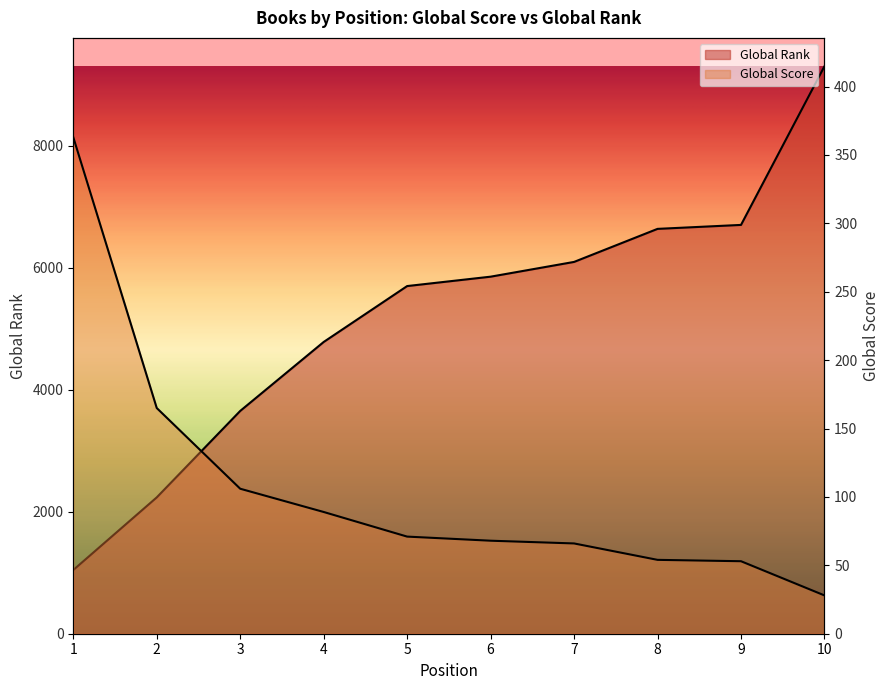

Reading right to left, extract all data points from this chart.

Global Score: 28	53	54	66	68	71	89	106	165	363
Global Rank: 9307	6705	6640	6098	5856	5702	4785	3654	2236	1045